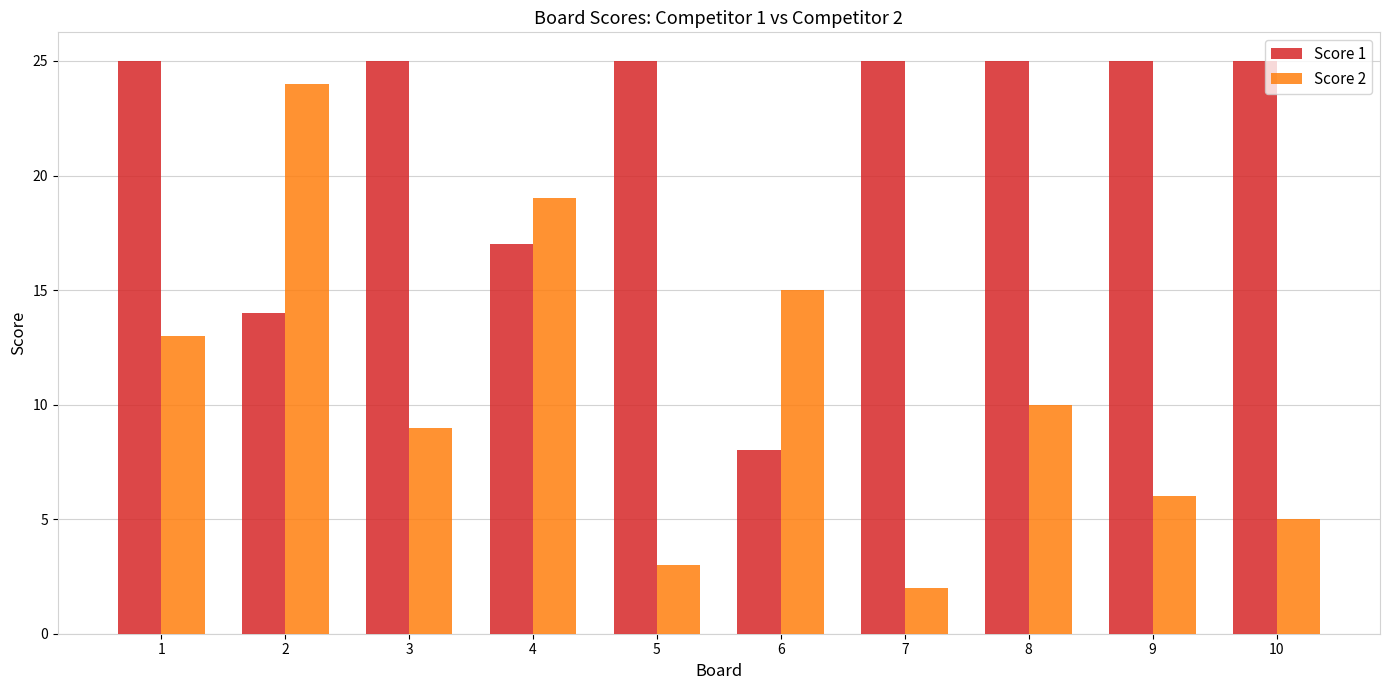

What is the greatest value displayed?

25